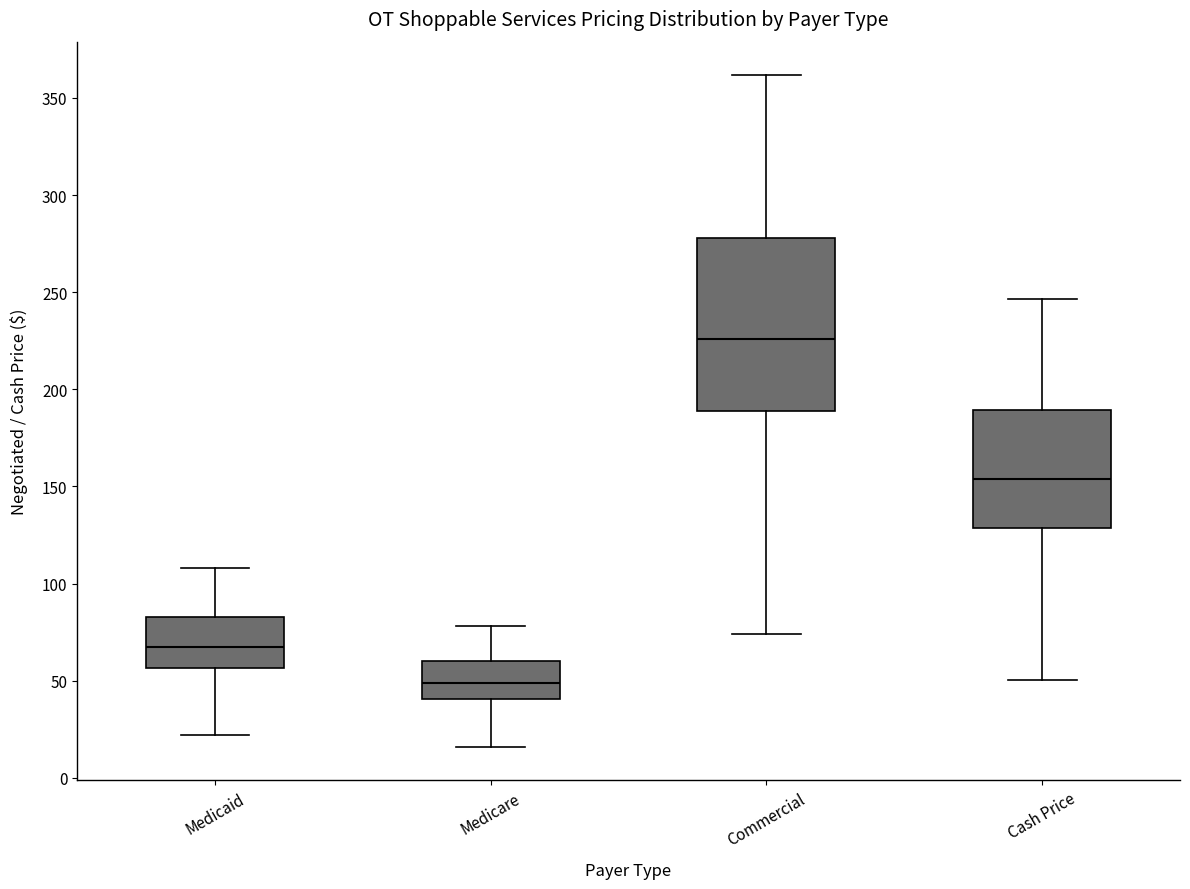

Reading left to right, read every box against the y-axis: the position of its median line, the range the box covers, and the ends of its whiskers. The values are not printed on the chart, so give them approximately, as read against the axis.

Medicaid: median 65, box 55 to 85, whiskers 20 to 110
Medicare: median 50, box 40 to 60, whiskers 15 to 80
Commercial: median 225, box 190 to 280, whiskers 75 to 360
Cash Price: median 155, box 130 to 190, whiskers 50 to 245